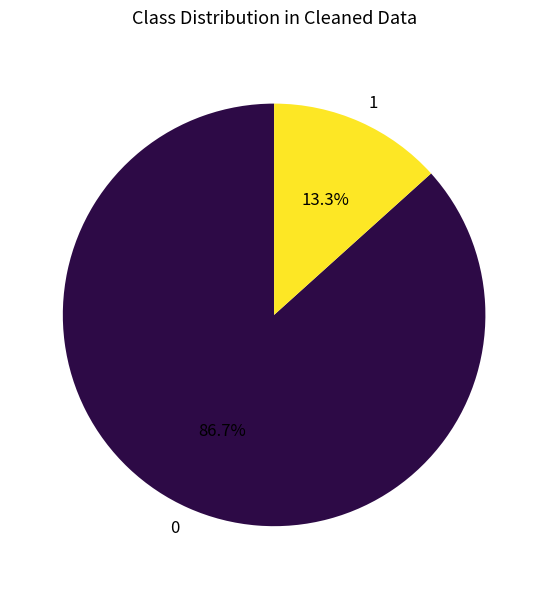

What percentage is NOT represented by 0?

13.3%